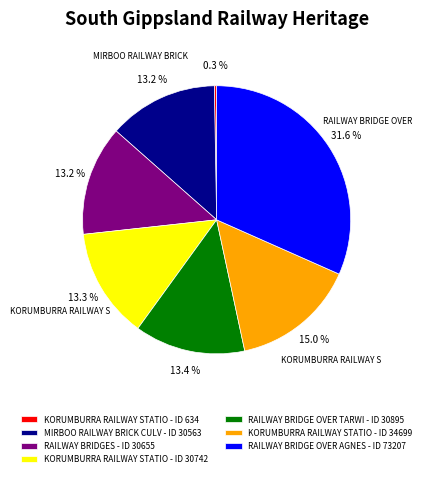

What portion of the pie excludes RAILWAY BRIDGE OVER TARWI - ID 30895?

86.6%